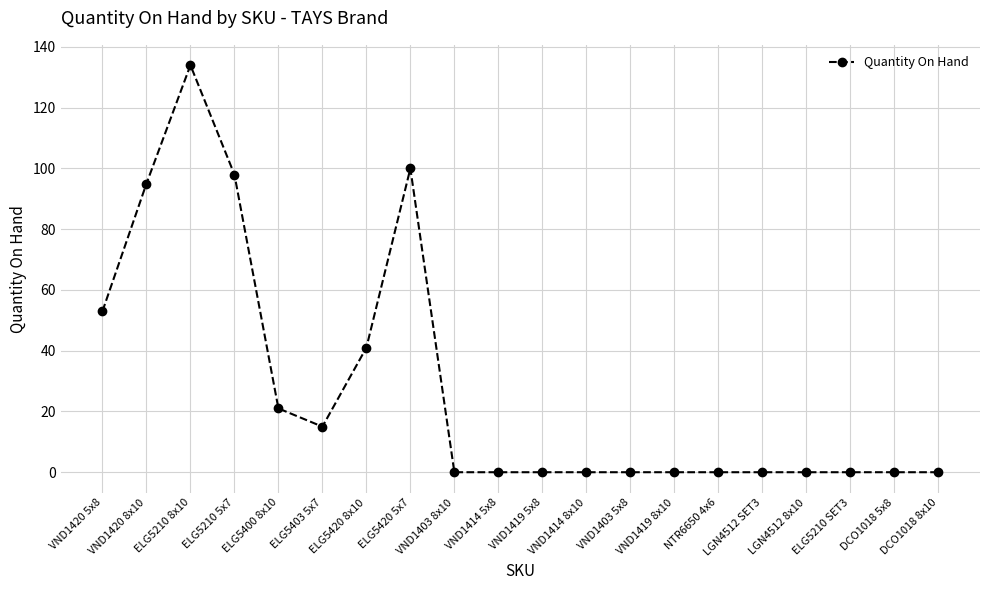

What is the value of the 8th point from the left?

100